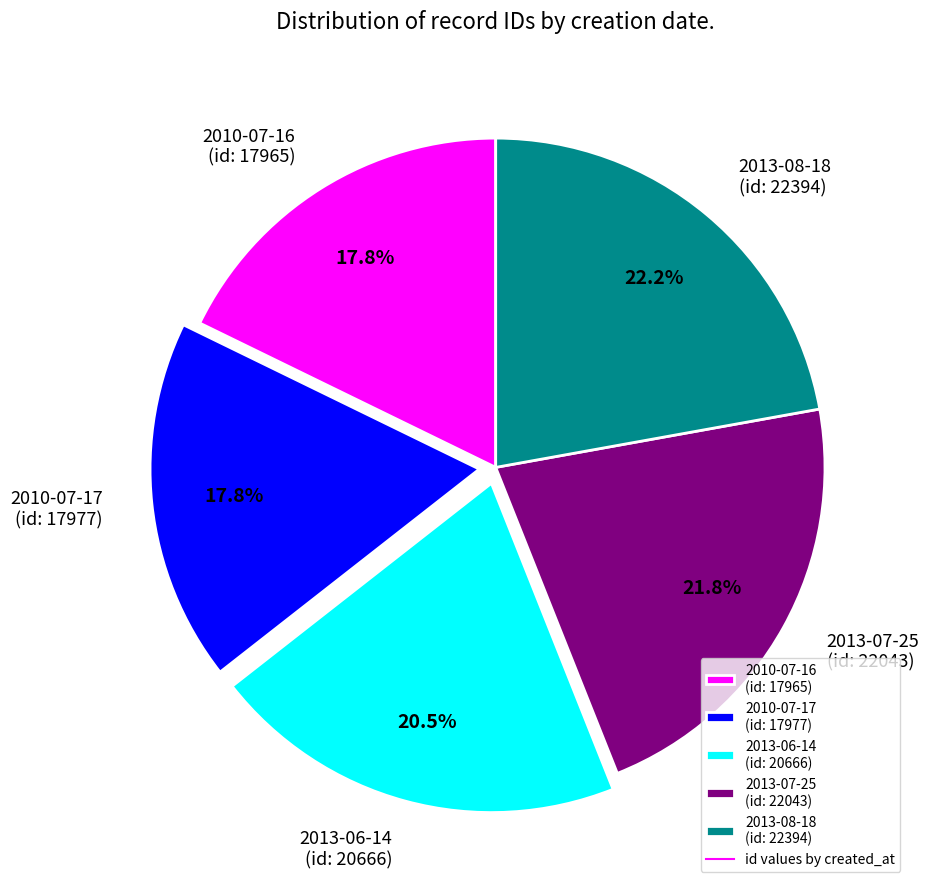

Approximately how many times larger is the value at 2013-06-14 (id: 20666) compared to 2013-08-18 (id: 22394)?

0.9